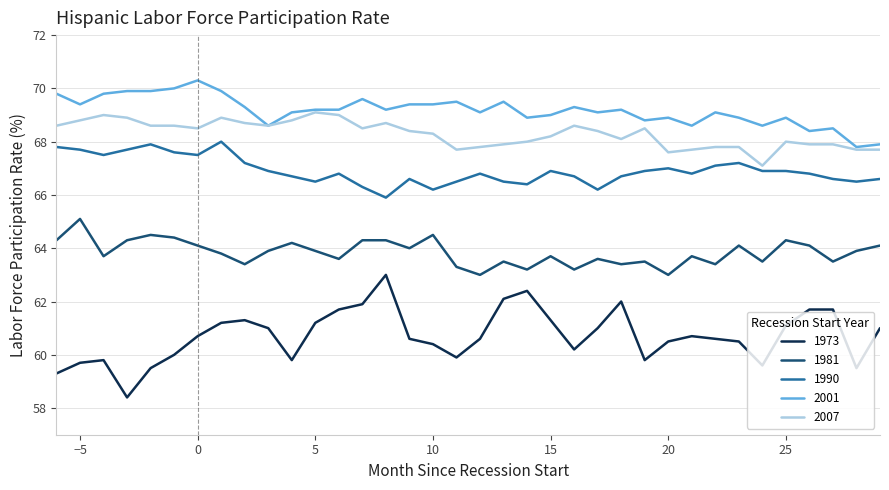

True or false: 2007 and 1973 intersect in this chart.

False